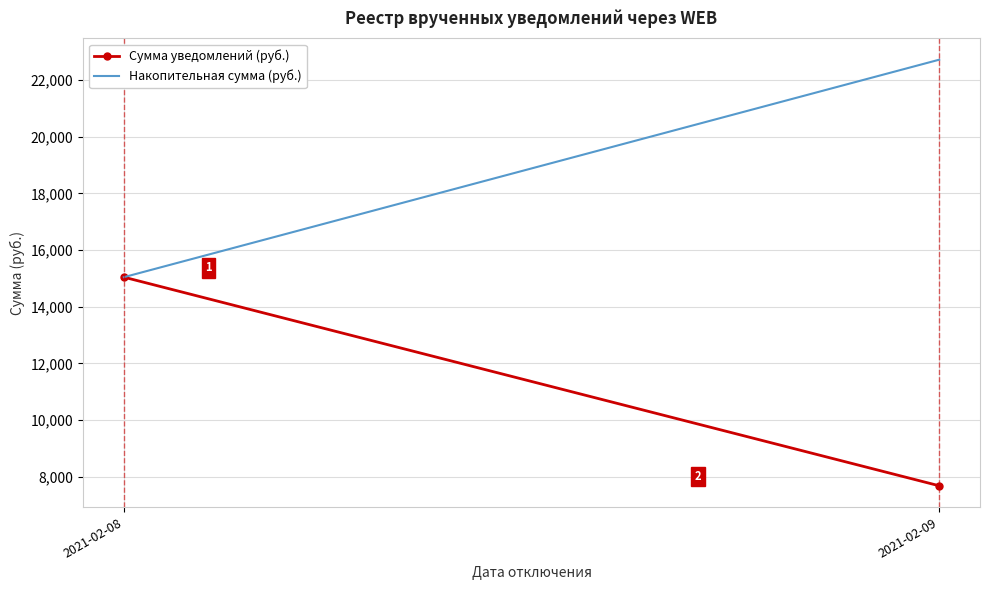

What is the sum of all Сумма уведомлений (руб.) values?

22722.2